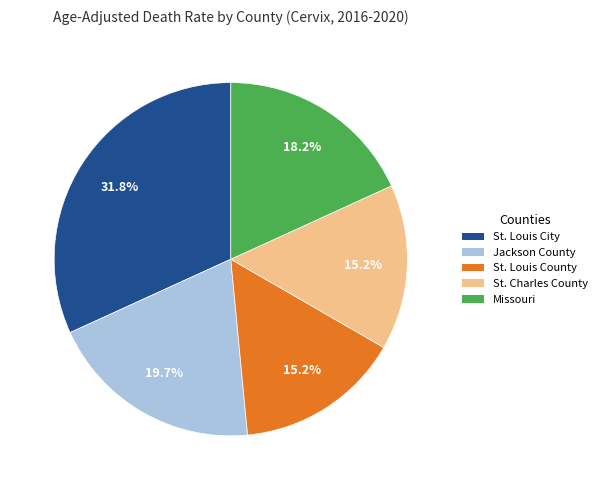

To the nearest percent, what is the difference between the largest and smallest slice percentages?

17%